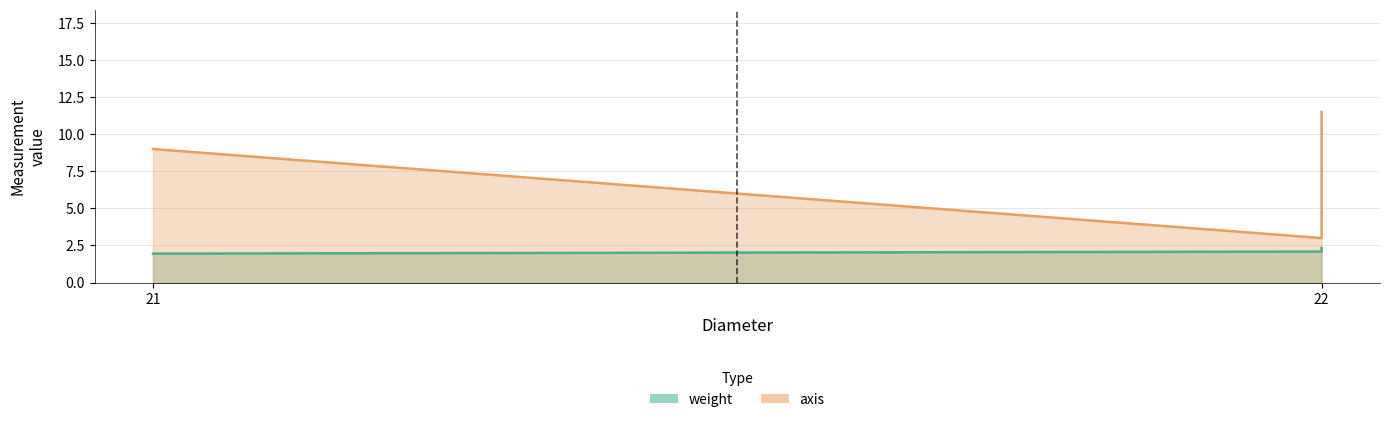

Where is the data nearest to the value 2?

21